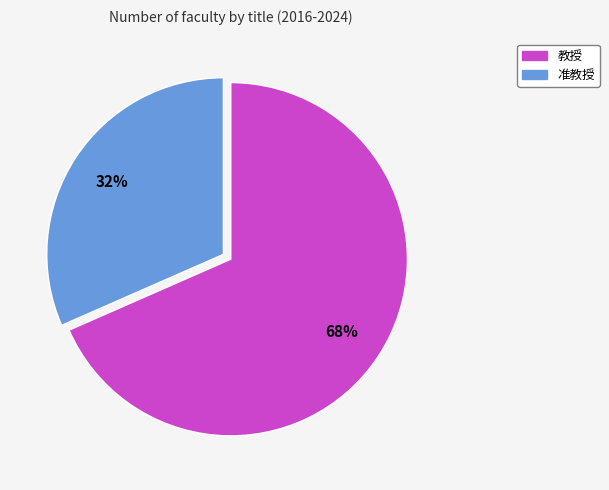

To the nearest percent, what is the average slice percentage?

50%